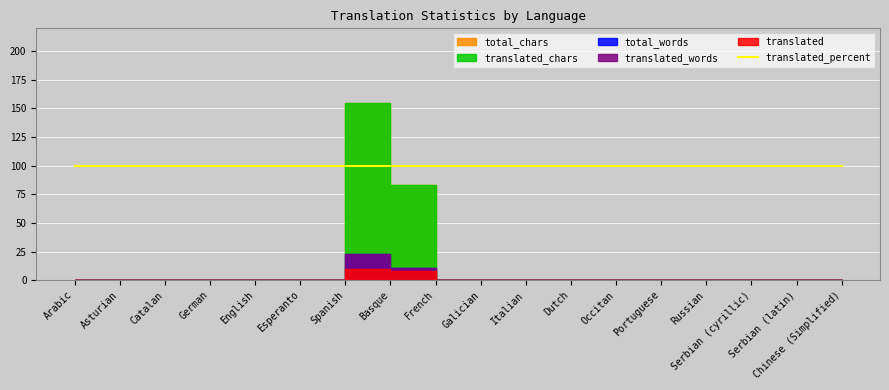

What is the total value across all series at Italian?

100